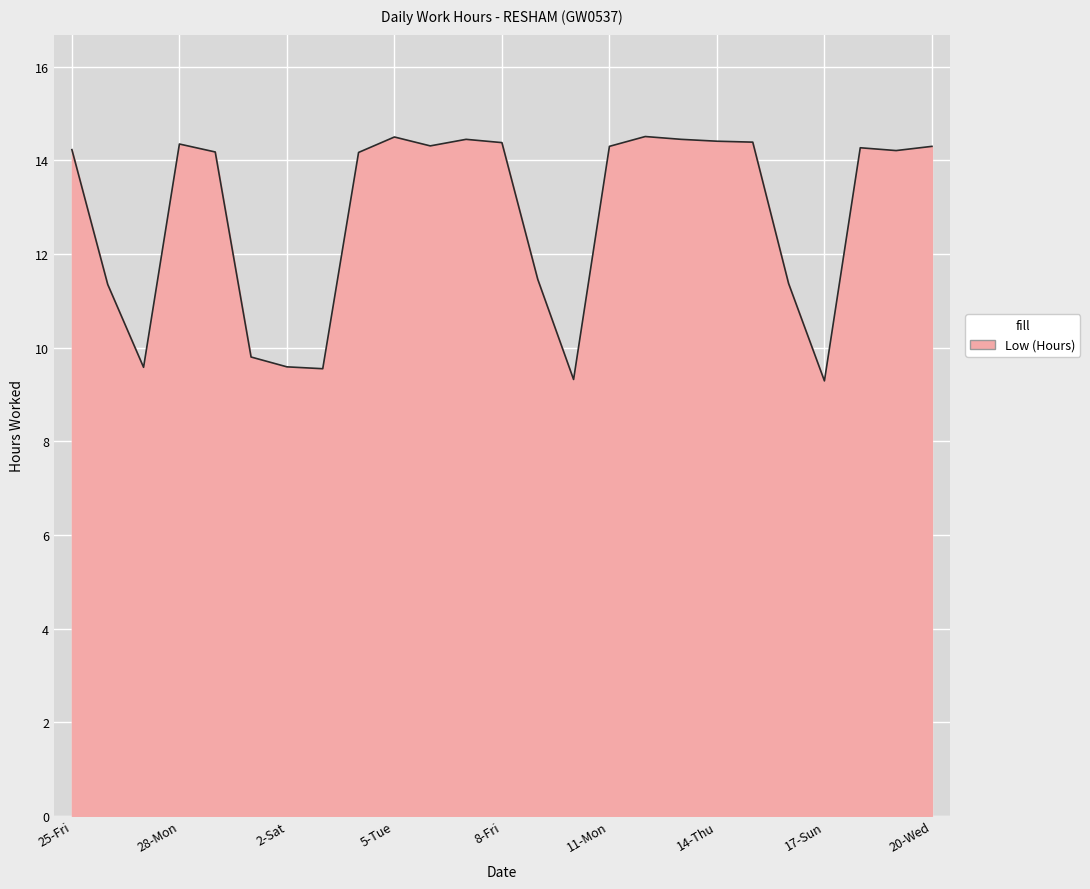

What is the difference between the maximum and minimum values?

5.2